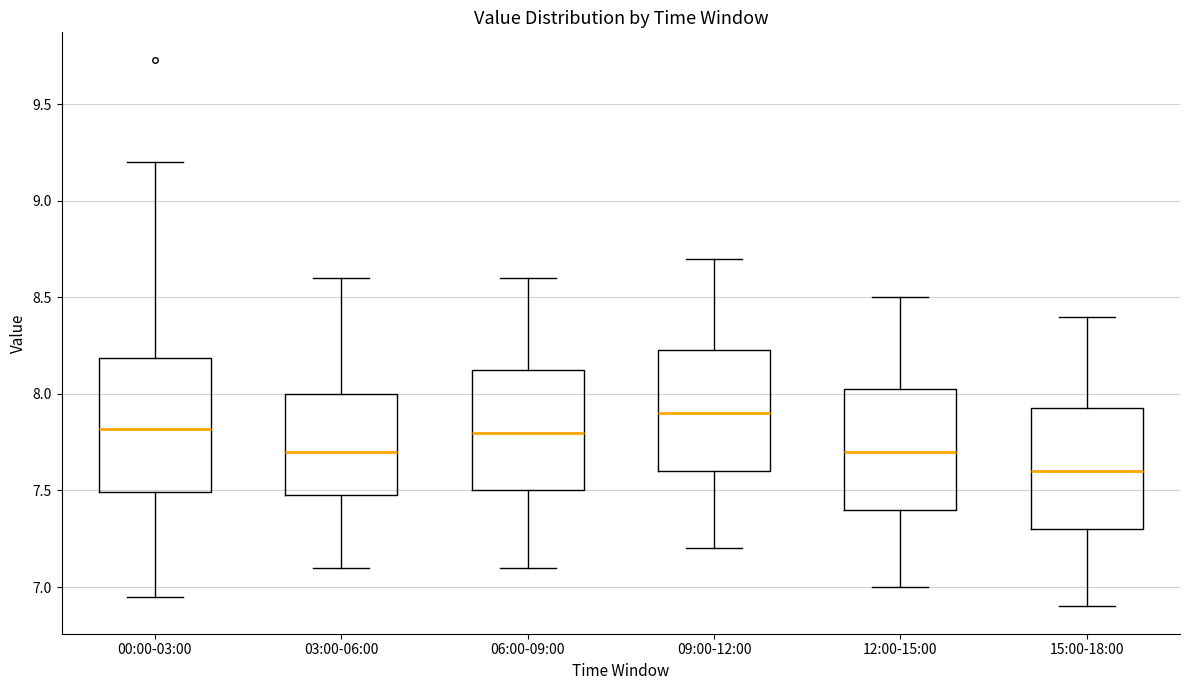

Which box is the tallest, from its lower edge to its upper edge?

00:00-03:00